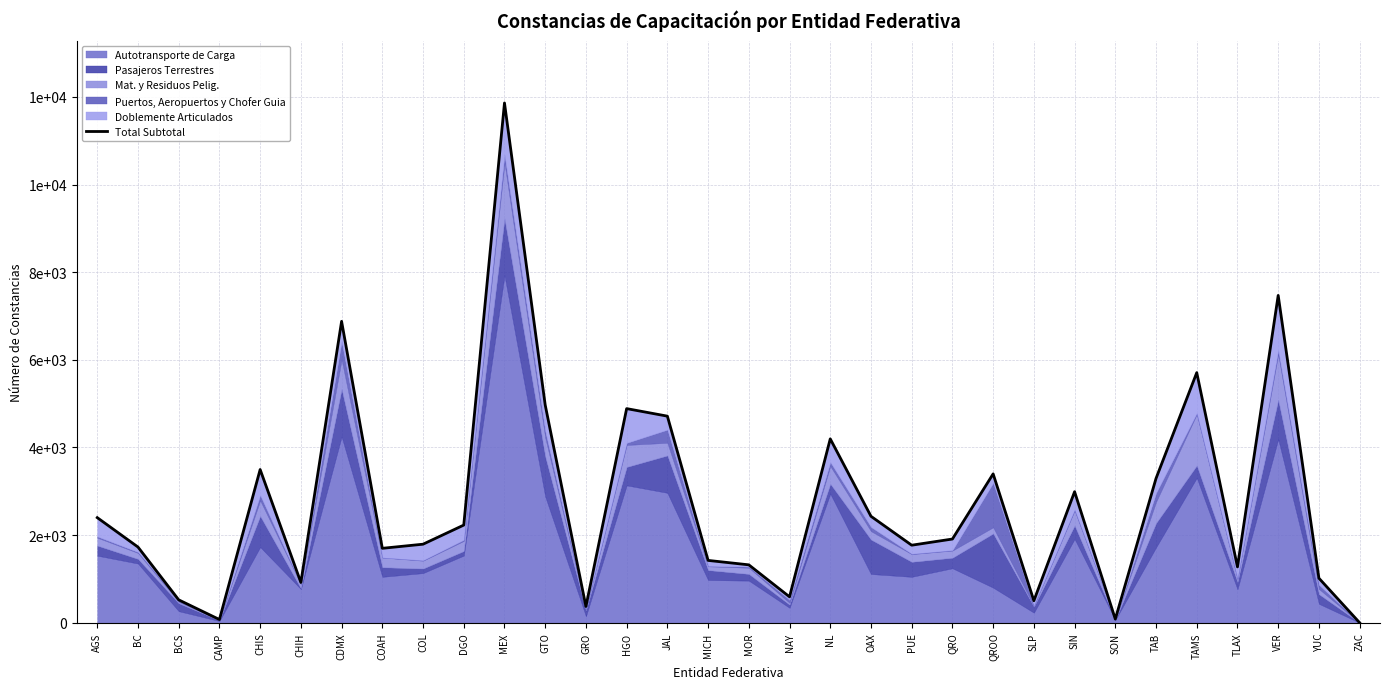

What is the label of the 17th point from the right?

MICH